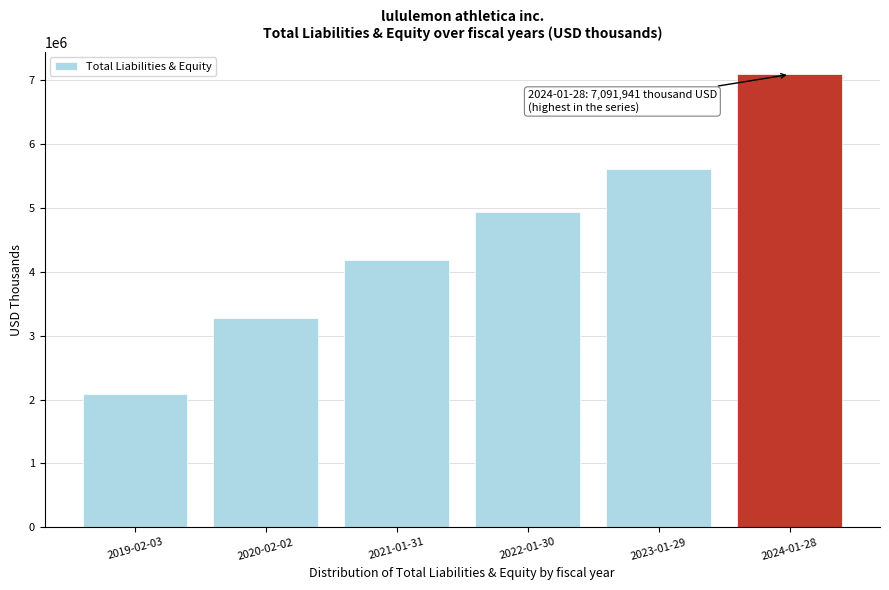

Reading left to right, what are all the values shown in this chart?

2019-02-03=2084711	2020-02-02=3281354	2021-01-31=4185215	2022-01-30=4942478	2023-01-29=5607038	2024-01-28=7091941